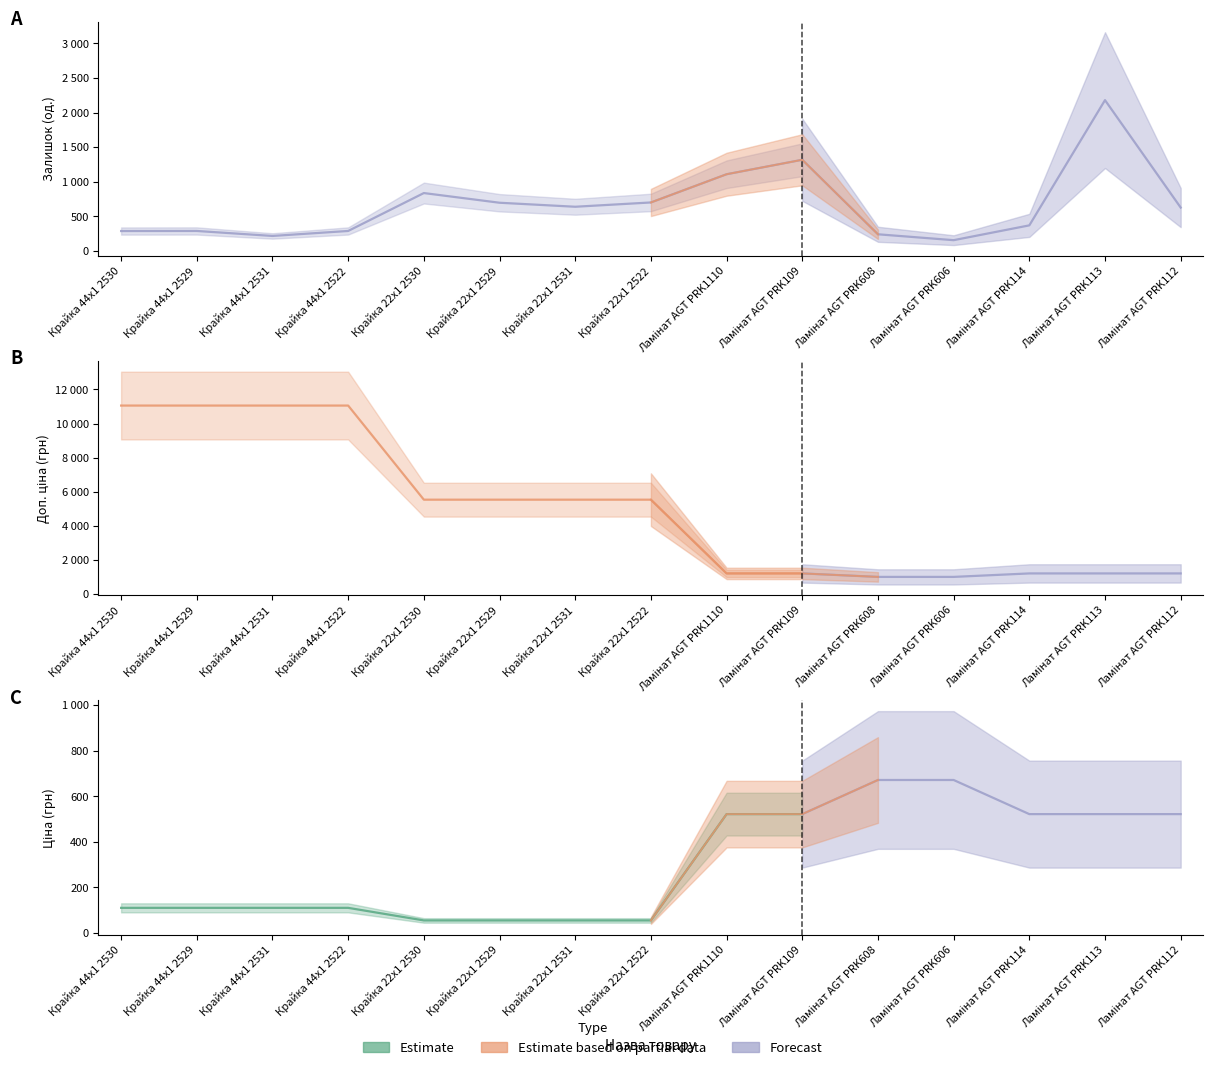

Rank the series by their maximum value, from highest to lowest.

Доп. ціна, Залишок, Ціна